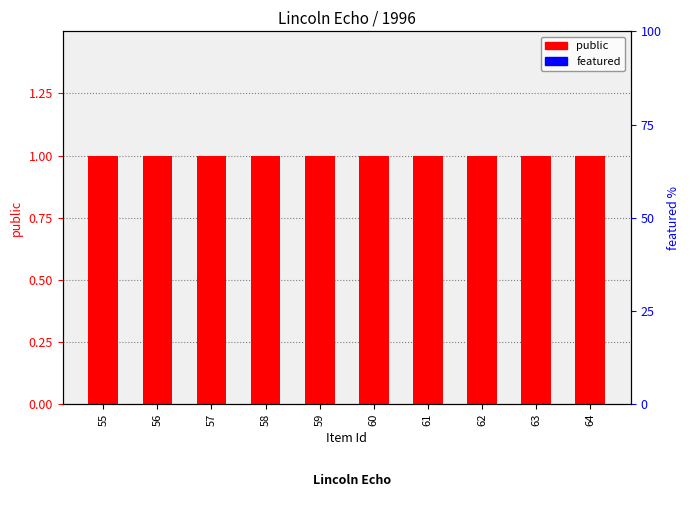

The value of public at 63 is 1. True or false?

True